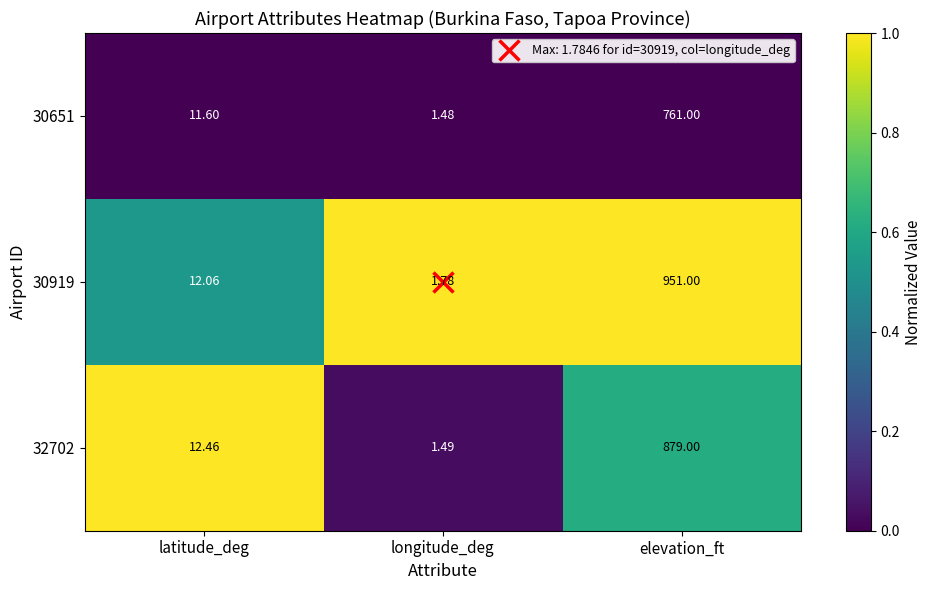

List the labels in order of 30651 value, smallest first.

longitude_deg, latitude_deg, elevation_ft